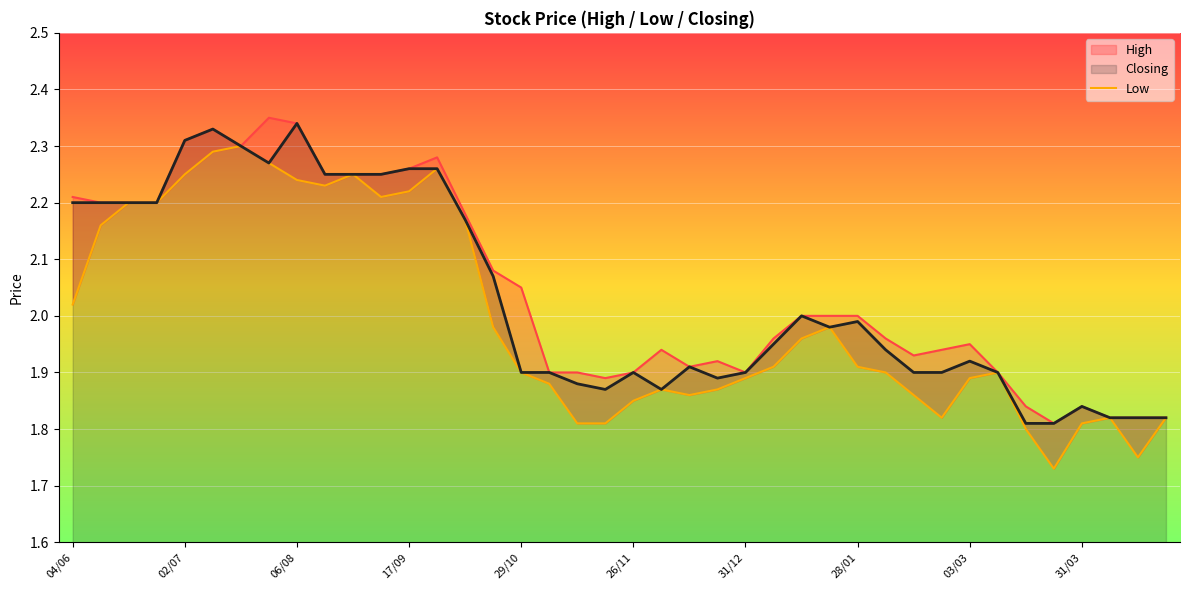

Is it true that Closing equals 1.9 at 31/12?

True